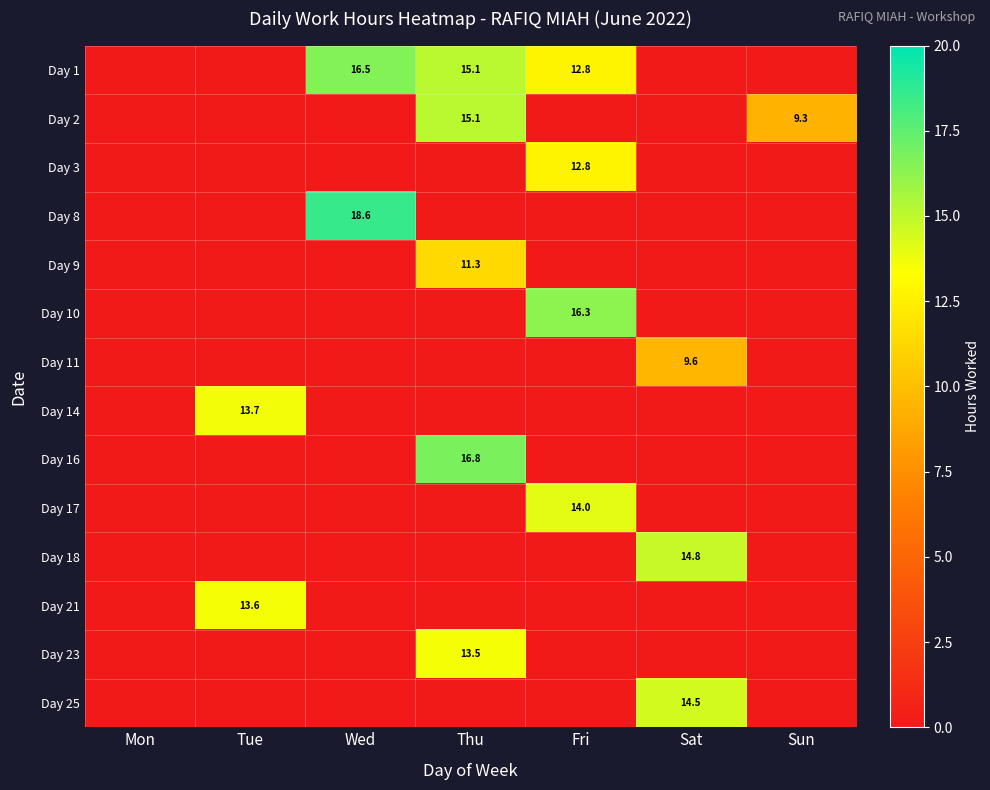

At which category is the sum across all series the highest?

Thu